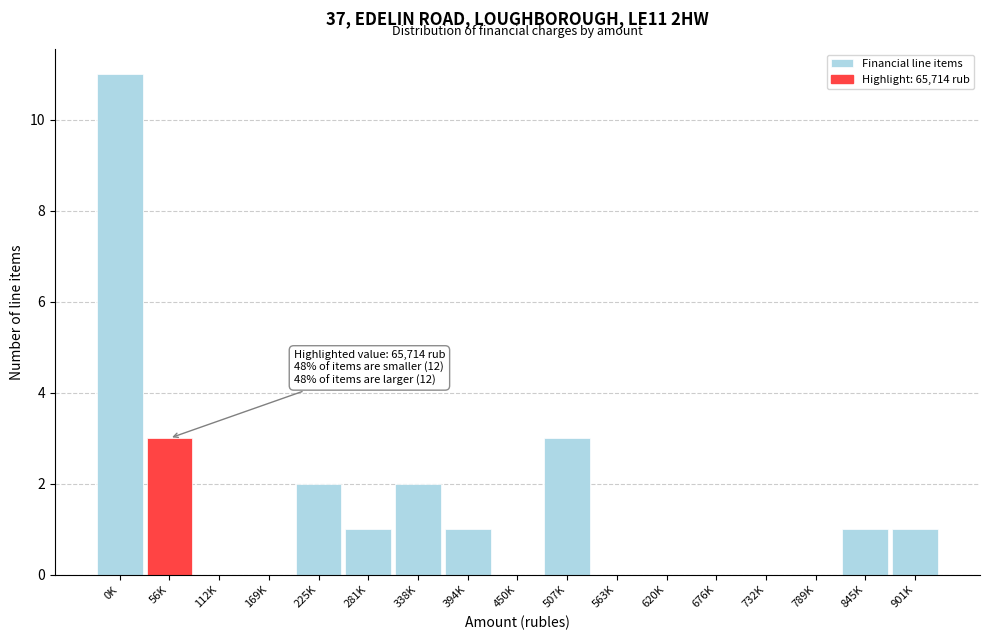

Reading right to left, list all the values displayed in this chart.

901K=1	845K=1	789K=0	732K=0	676K=0	620K=0	563K=0	507K=3	450K=0	394K=1	338K=2	281K=1	225K=2	169K=0	112K=0	56K=3	0K=11